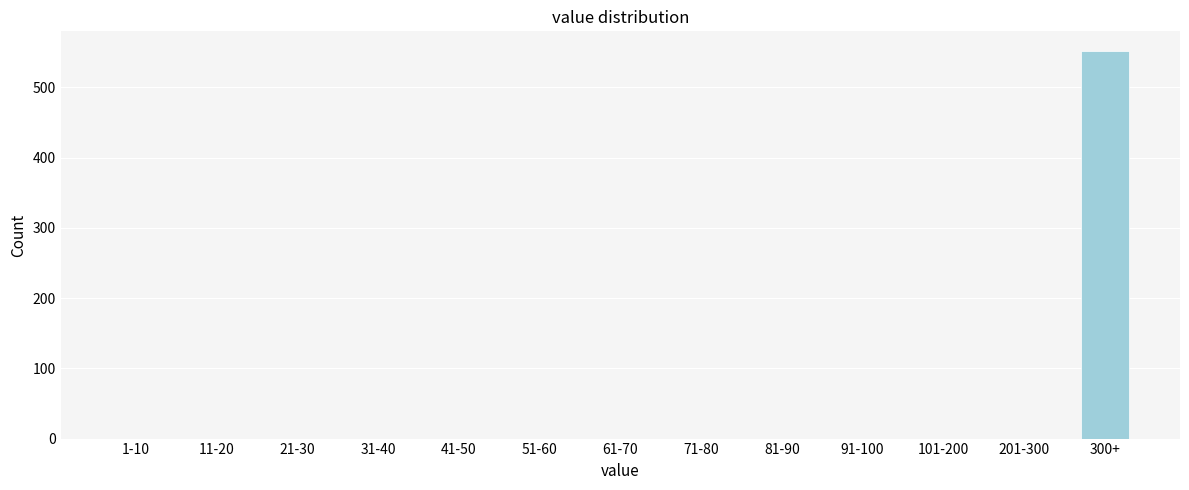

Reading right to left, extract all data points from this chart.

300+=552	201-300=0	101-200=0	91-100=0	81-90=0	71-80=0	61-70=0	51-60=0	41-50=0	31-40=0	21-30=0	11-20=0	1-10=0